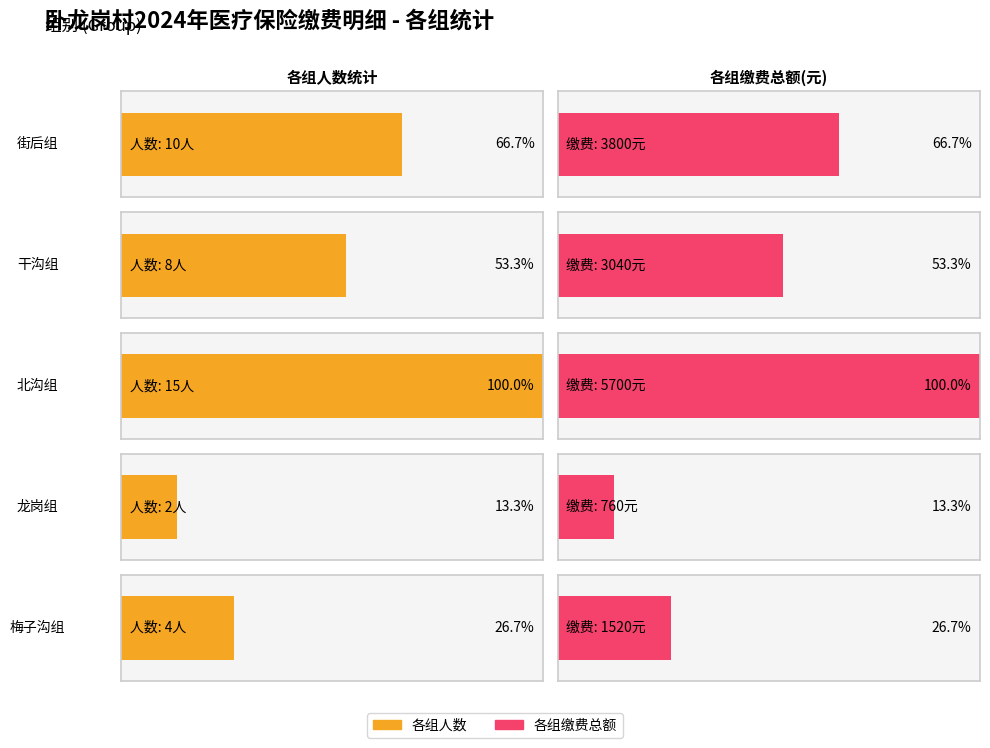

What is the difference between the values at 街后组 and 干沟组?

2